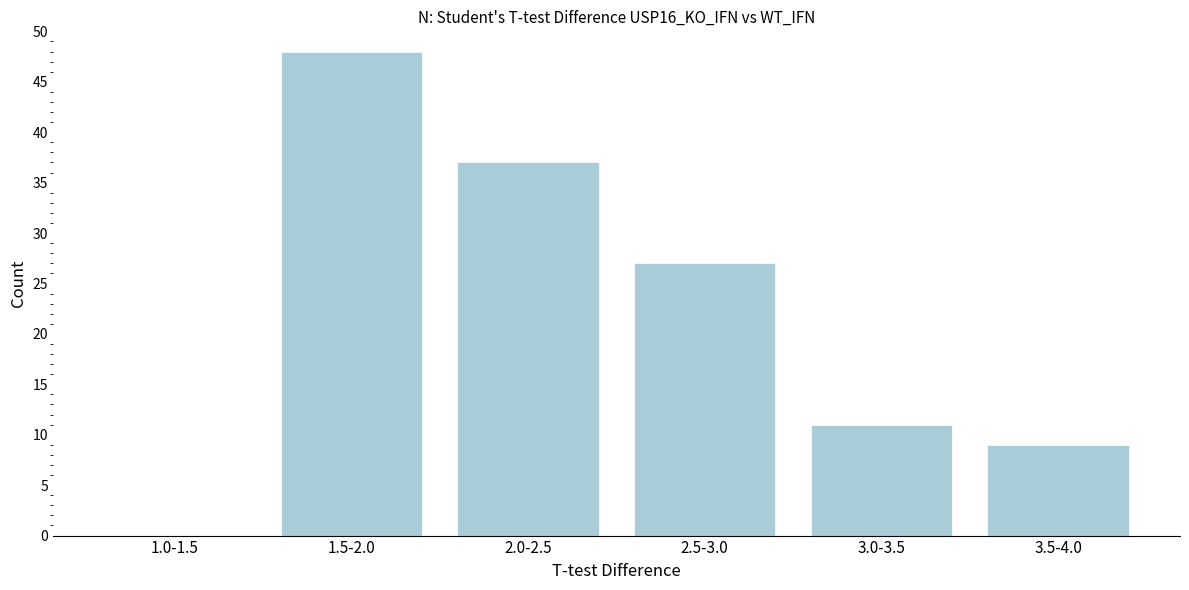

Reading right to left, transcribe all the data shown in this chart.

3.5-4.0=9	3.0-3.5=11	2.5-3.0=27	2.0-2.5=37	1.5-2.0=48	1.0-1.5=0